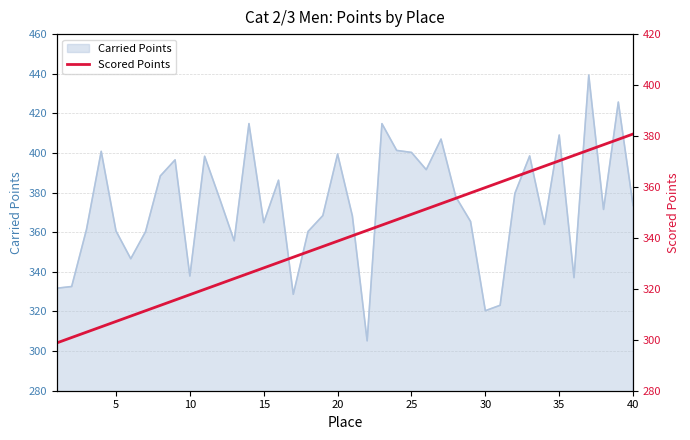

How many lines are shown in the chart?

1